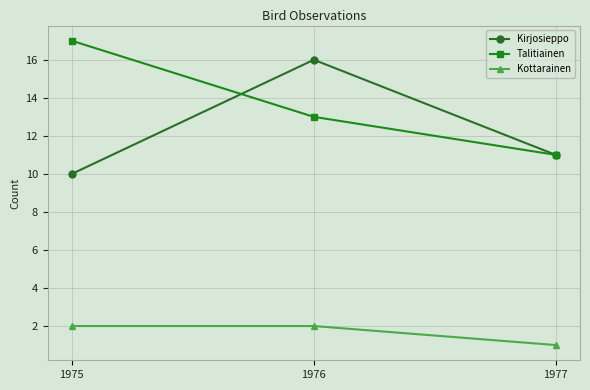

Which series changed the most between 1976 and 1977?

Kirjosieppo